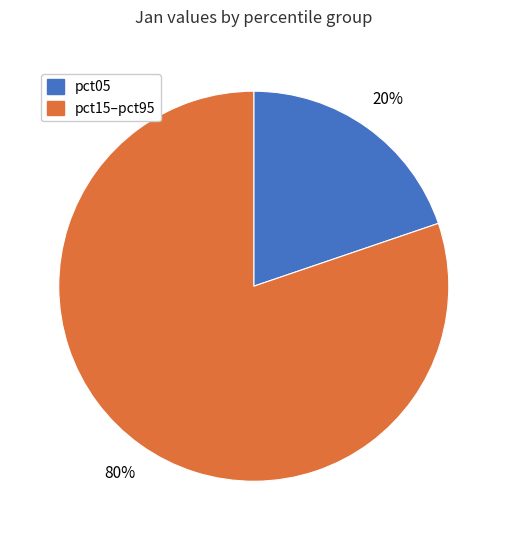

Does any single category account for the majority?

Yes